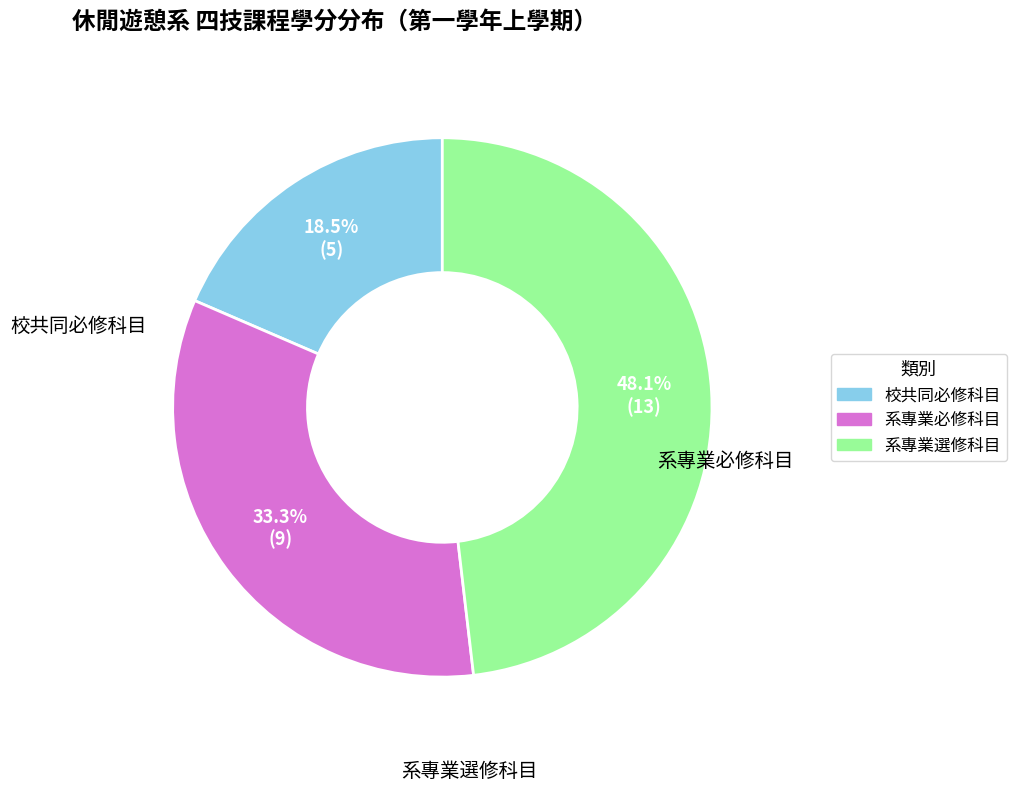

To the nearest percent, what is the difference between the 校共同必修科目 and 系專業選修科目 slice percentages?

30%